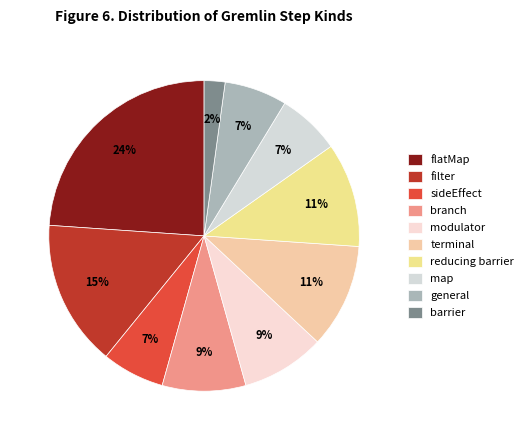

Do reducing barrier and flatMap together represent more than half of the pie?

No